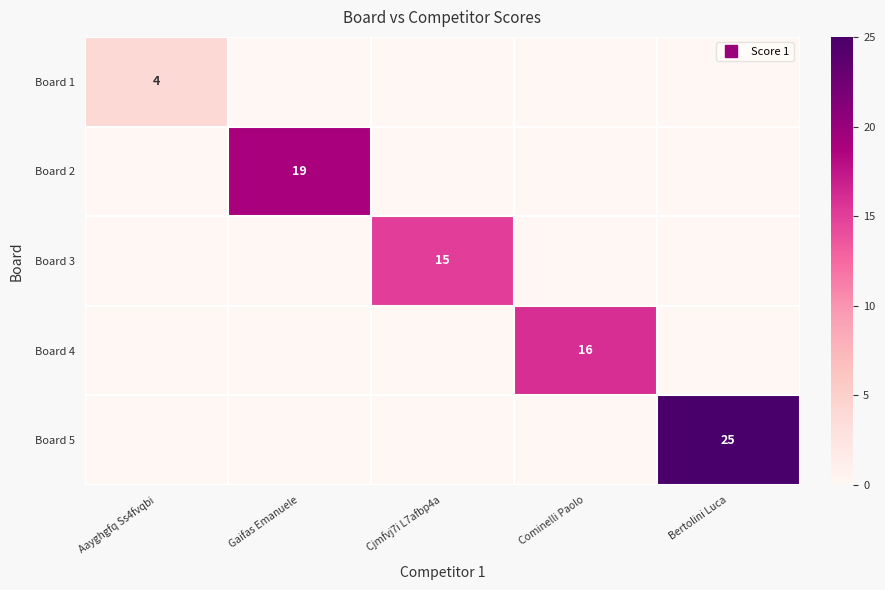

The value of Board 1 at Gaifas Emanuele is 0. True or false?

True